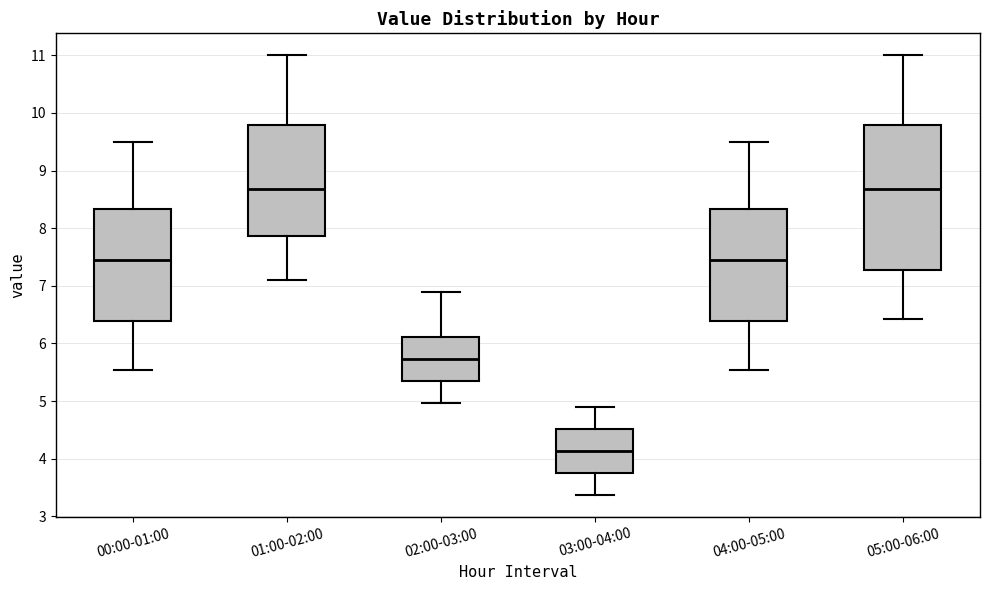

Reading left to right, transcribe this box plot: for each box, give where its median line is, the range the box spans, and where its two whiskers end, as read against the y-axis. The values are not printed on the chart, so give them approximately, as read against the axis.

00:00-01:00: median 7.5, box 6.4 to 8.3, whiskers 5.5 to 9.5
01:00-02:00: median 8.7, box 7.9 to 9.8, whiskers 7.1 to 11.0
02:00-03:00: median 5.7, box 5.4 to 6.1, whiskers 5.0 to 6.9
03:00-04:00: median 4.1, box 3.8 to 4.5, whiskers 3.4 to 4.9
04:00-05:00: median 7.5, box 6.4 to 8.3, whiskers 5.5 to 9.5
05:00-06:00: median 8.7, box 7.3 to 9.8, whiskers 6.4 to 11.0